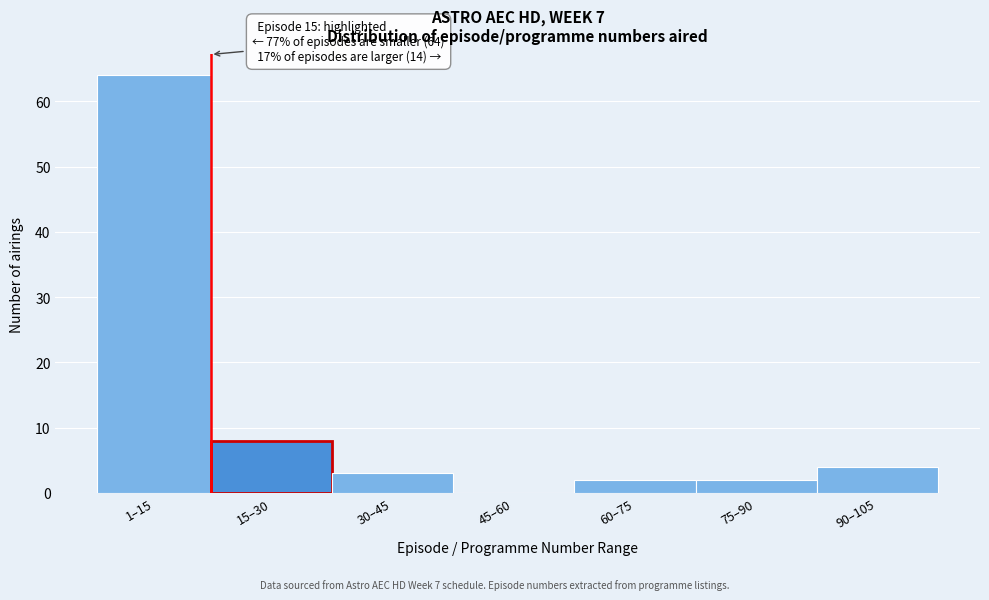

Reading left to right, what are all the values shown in this chart?

1–15=64	15–30=8	30–45=3	45–60=0	60–75=2	75–90=2	90–105=4